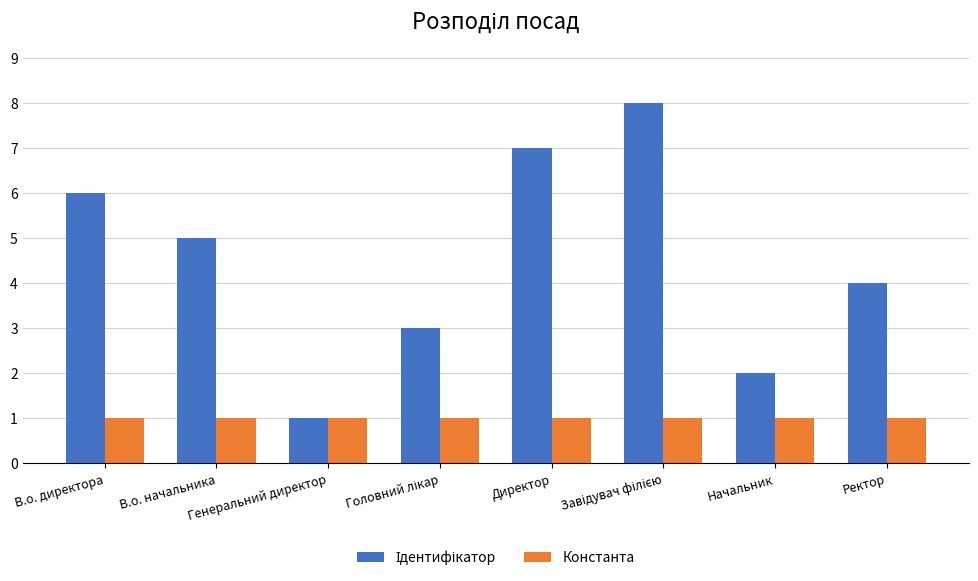

What is the sum of all Константа values?

8